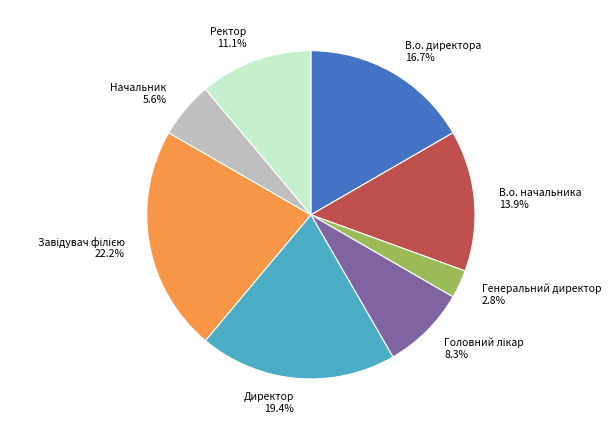

Which slice is the smallest?

Генеральний директор